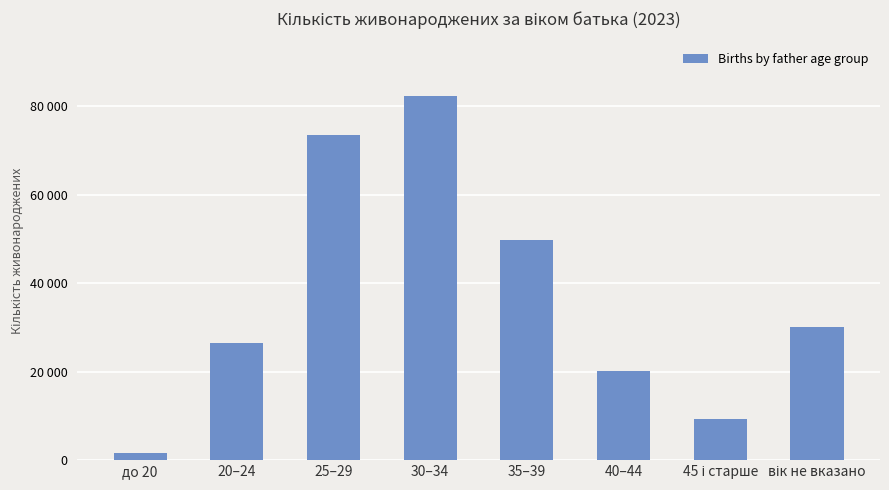

At which label is the value closest to 41940?

35–39